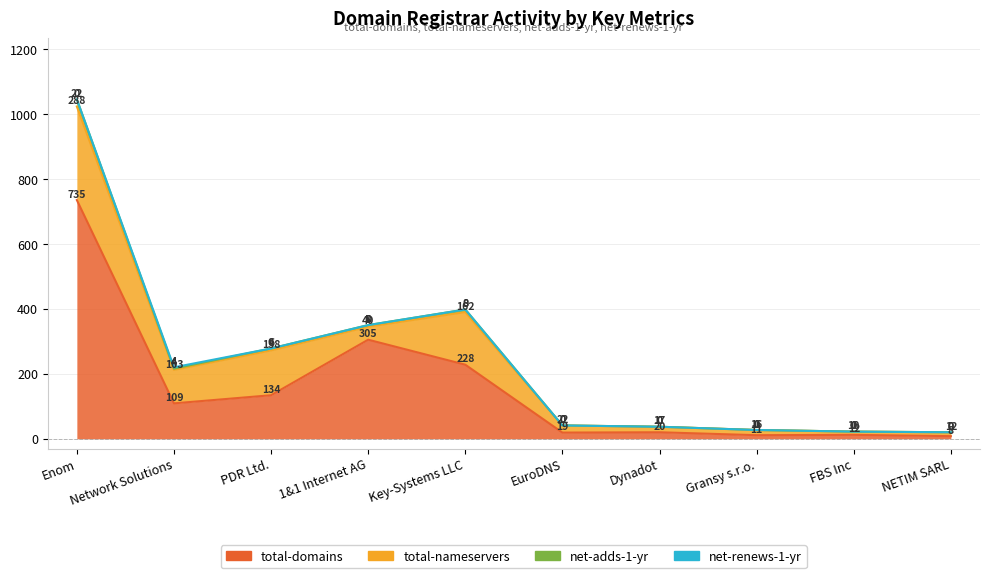

In total-domains, how many points are higher than both neighbors (excluding endpoints)?

3